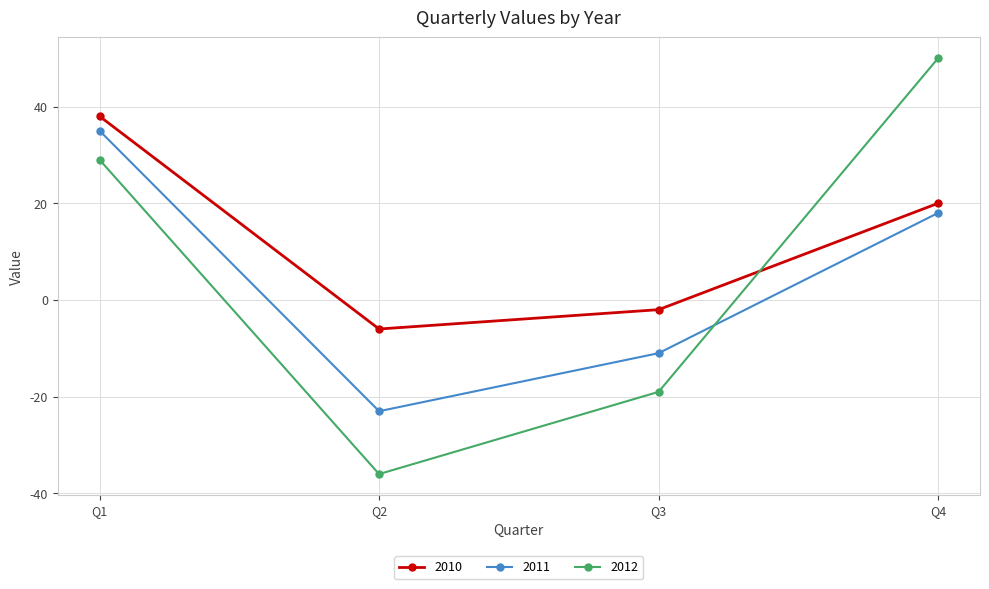

What is the value of the 2012 point at the 1st from the left?

29